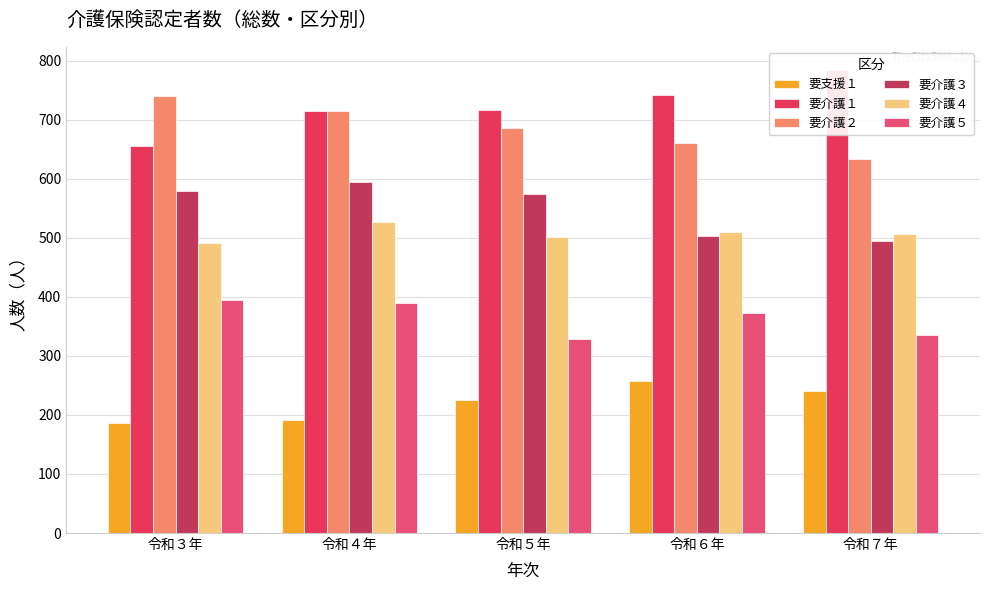

At which category is the sum across all series the highest?

令和４年